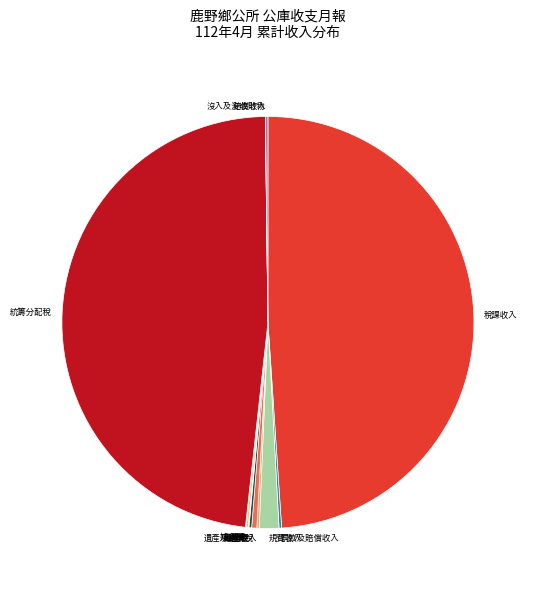

The 統籌分配稅 slice represents 62% of the pie. True or false?

False